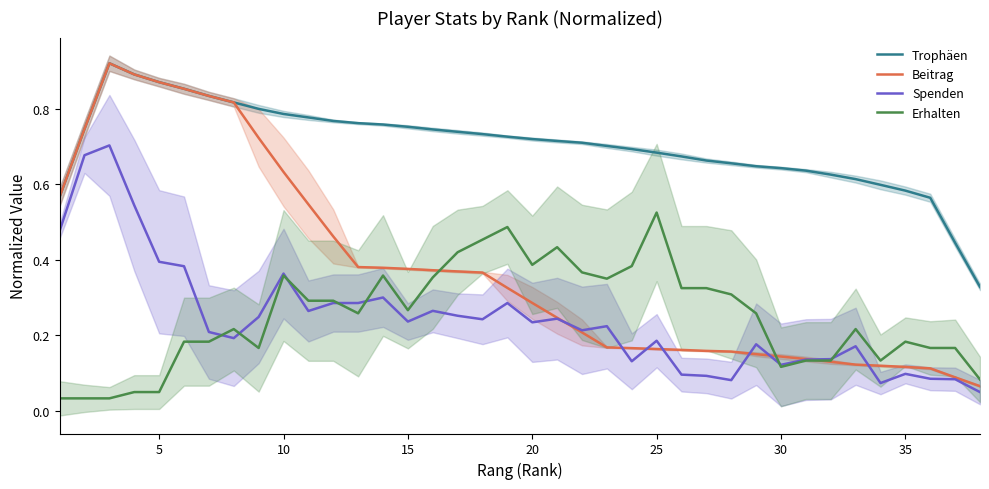

Is this an area chart (filled region under the line)?

No